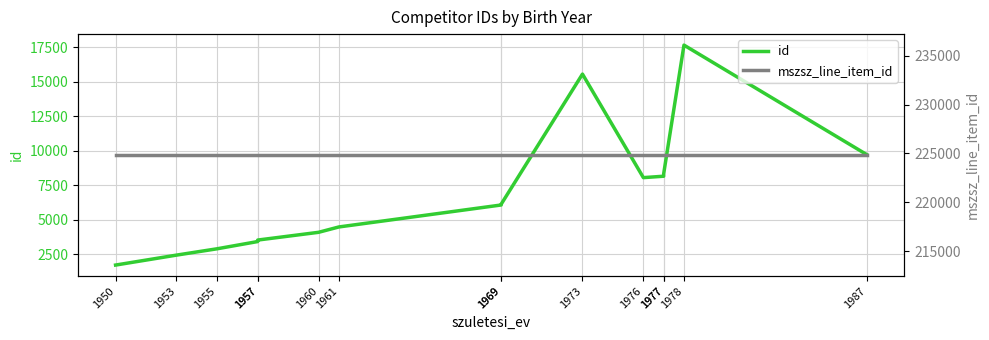

True or false: id and mszsz_line_item_id cross at least once.

False